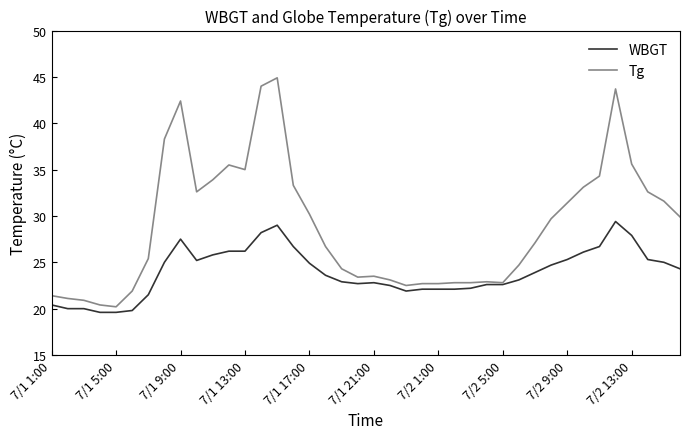

Which series has the largest total across all categories?

Tg